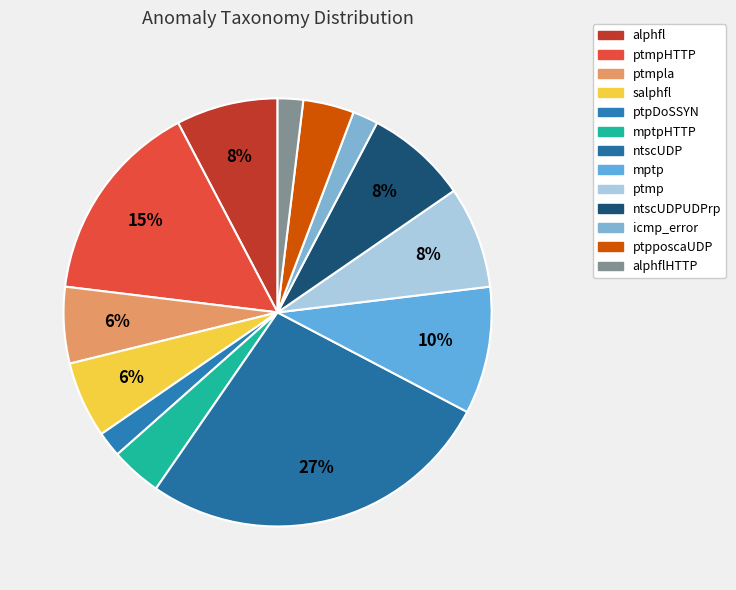

Is mptpHTTP the majority of the pie?

No